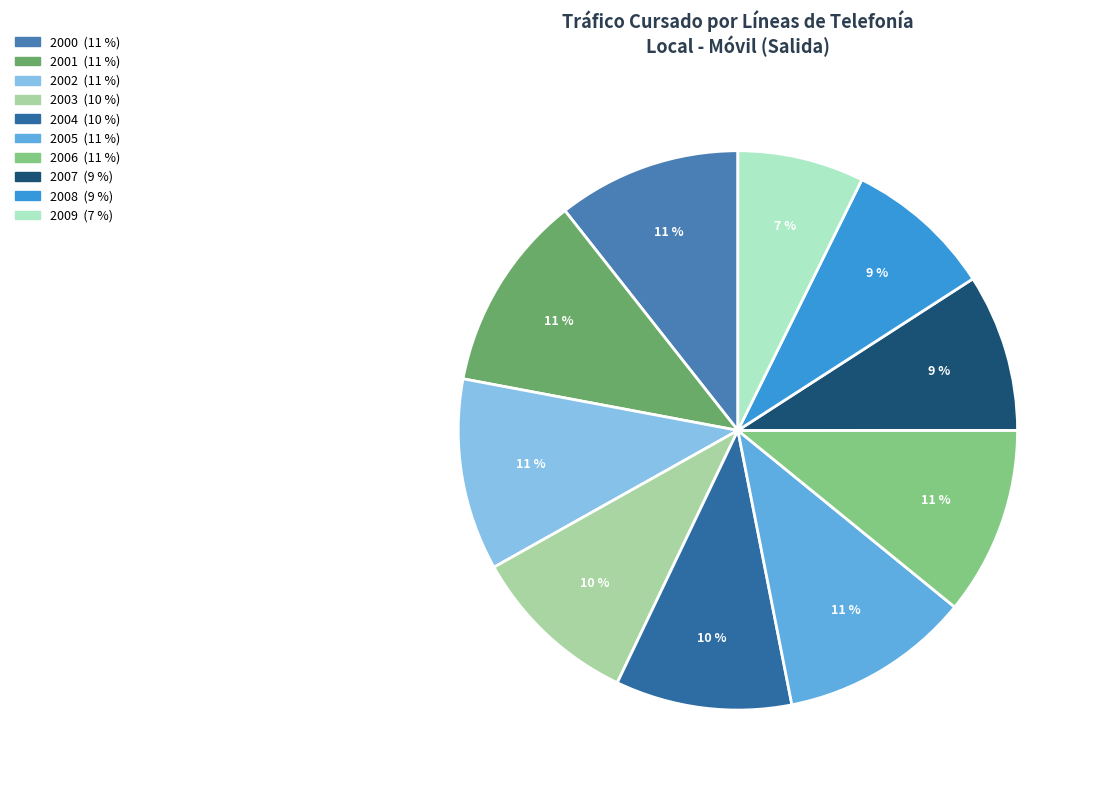

To the nearest percent, what is the difference between the largest and smallest slice percentages?

4%